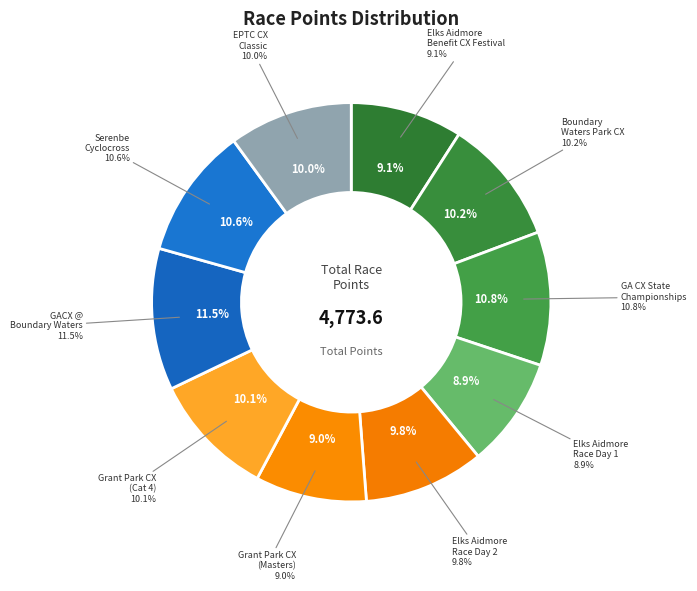

Does any single category account for the majority?

No